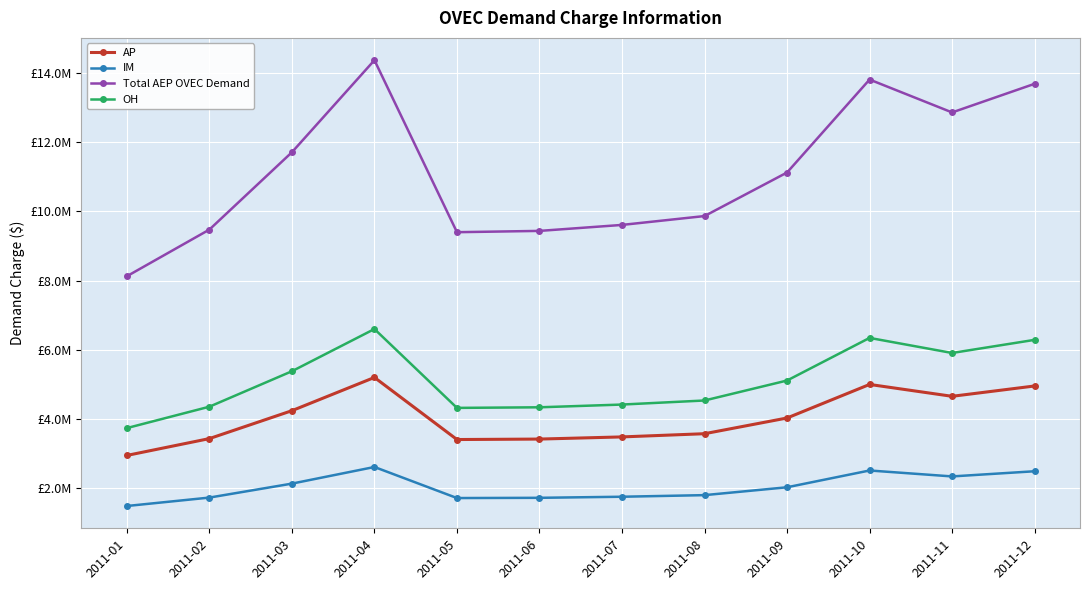

What is the difference between the second highest and minimum values in the IM series?

1029018.2